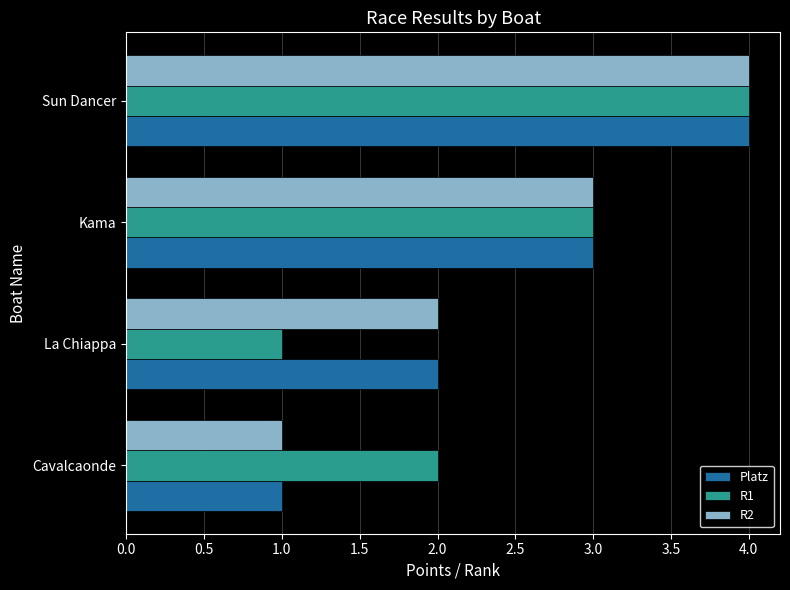

At which category does the chart reach its peak across all series?

Sun Dancer